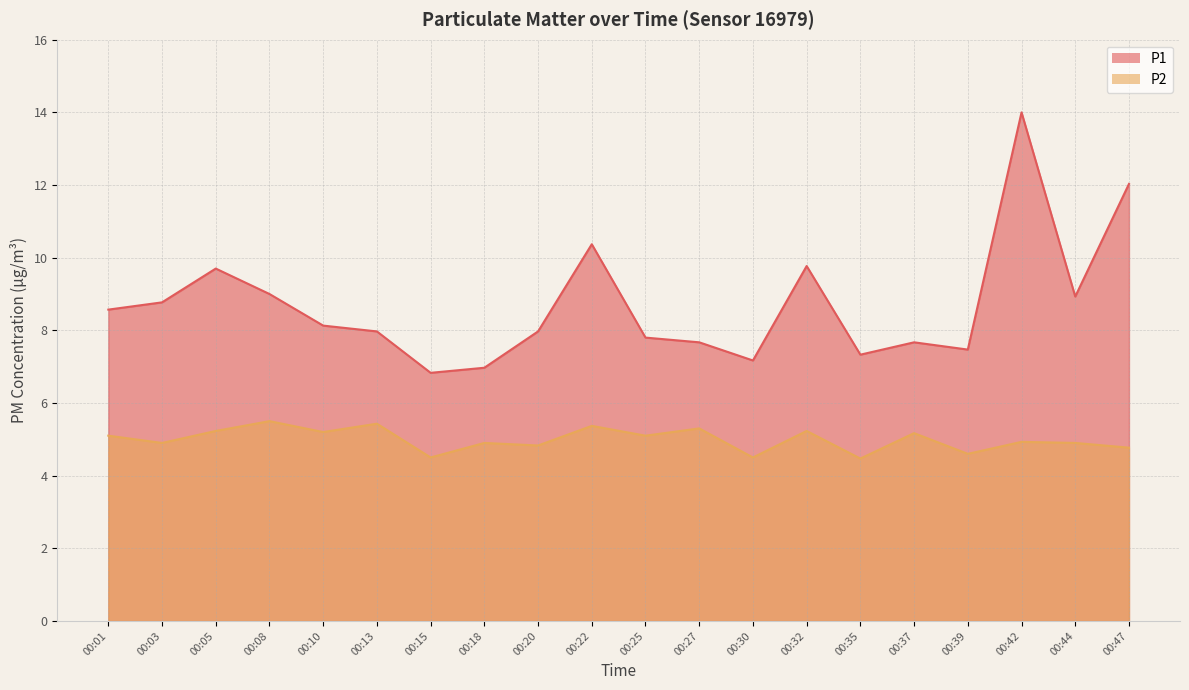

What are all the series names shown in the legend?

P1, P2